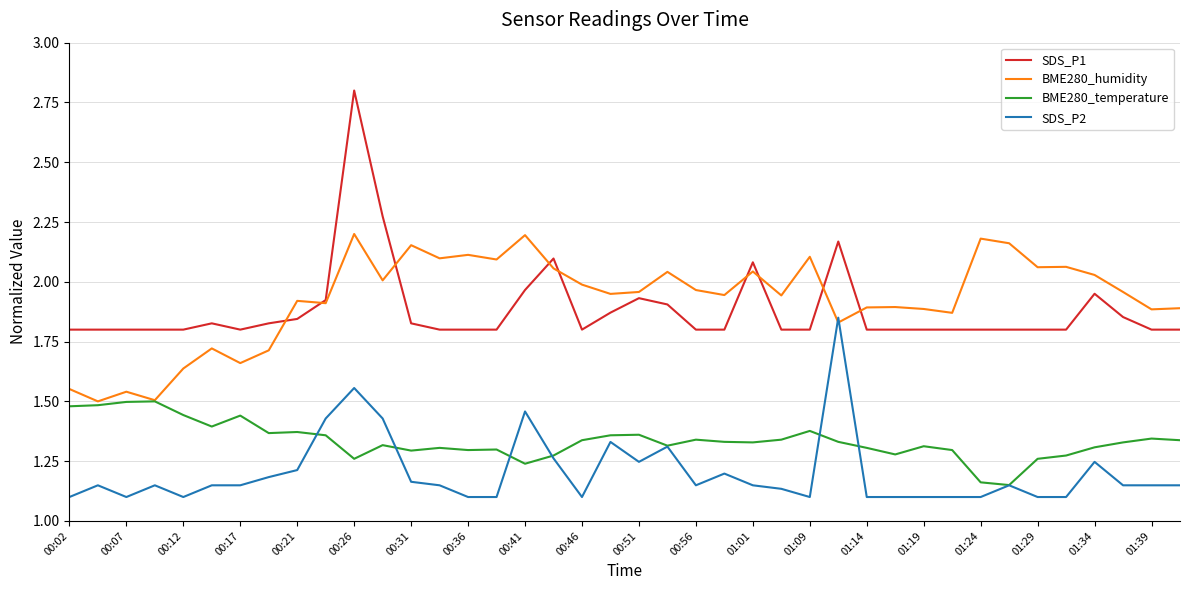

In BME280_humidity, how many points are higher than both neighbors (excluding endpoints)?

13